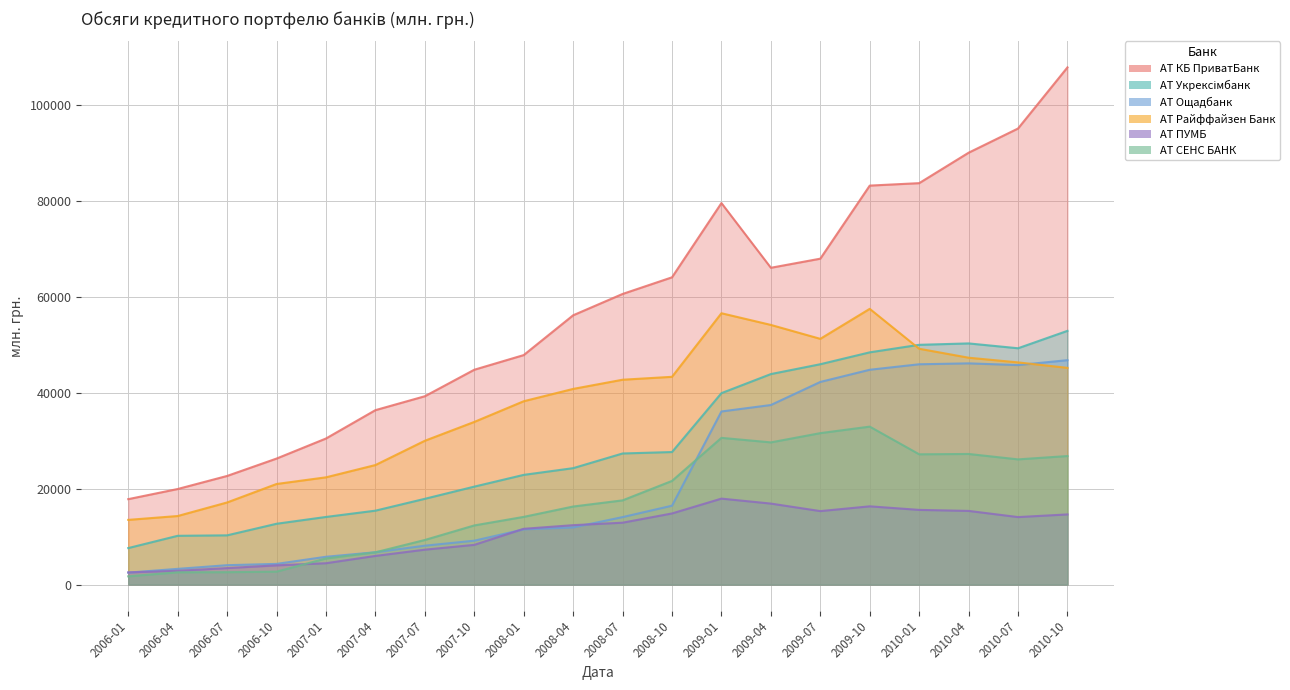

What is the label of the 14th point from the left?

2009-04